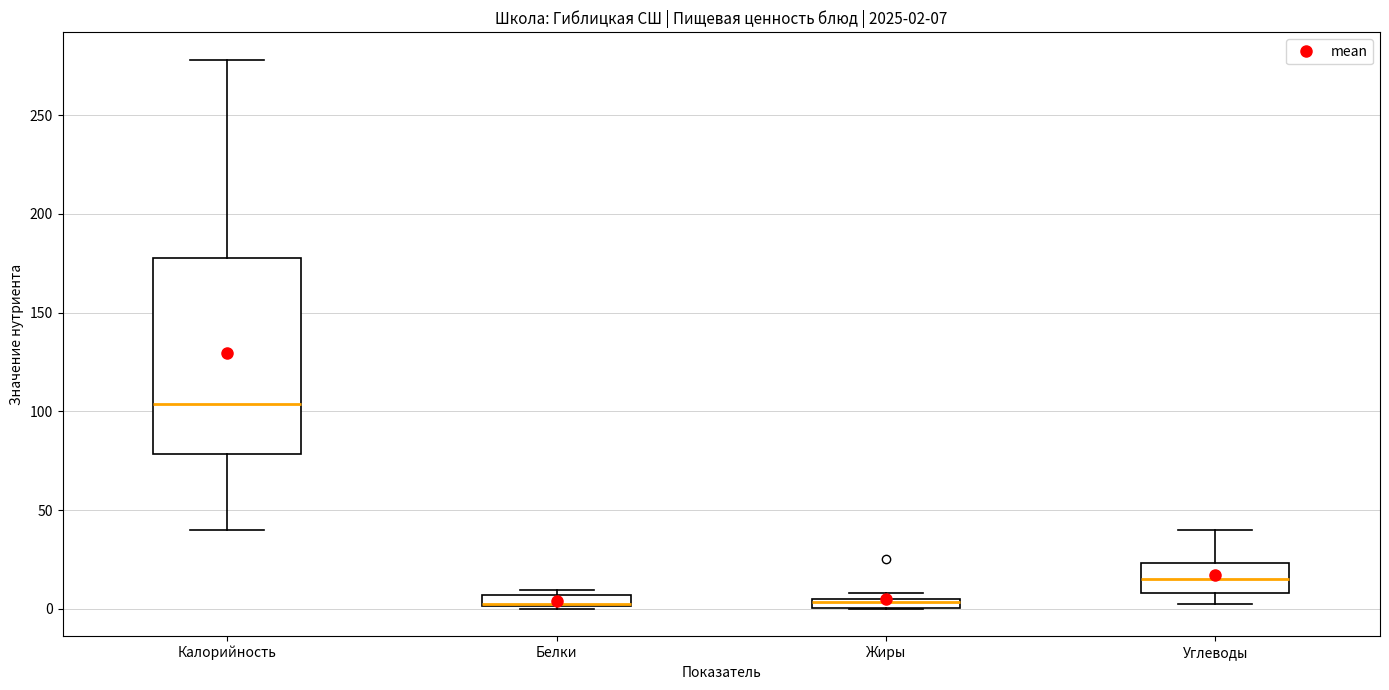

Which box is the tallest, from its lower edge to its upper edge?

Калорийность